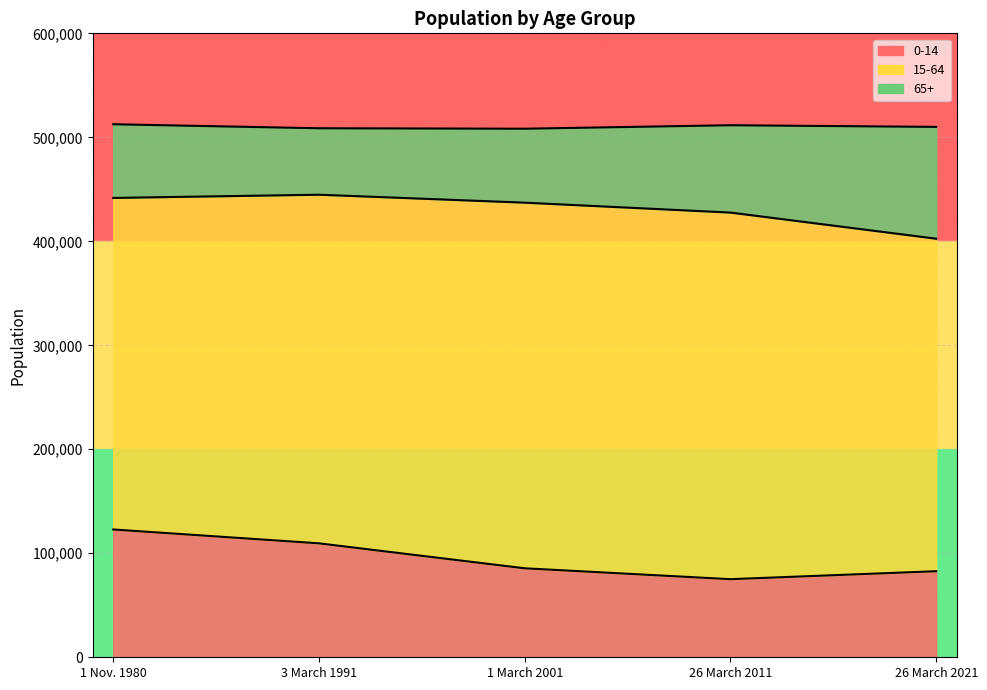

True or false: 65+ has more than 1 points higher than both neighbors.

False